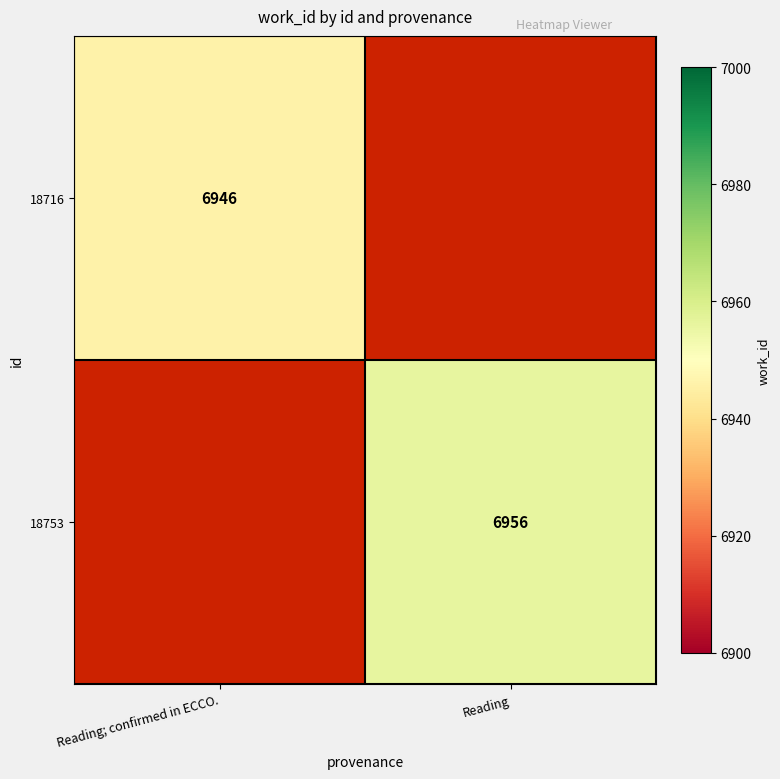

How many distinct data groups are displayed?

2